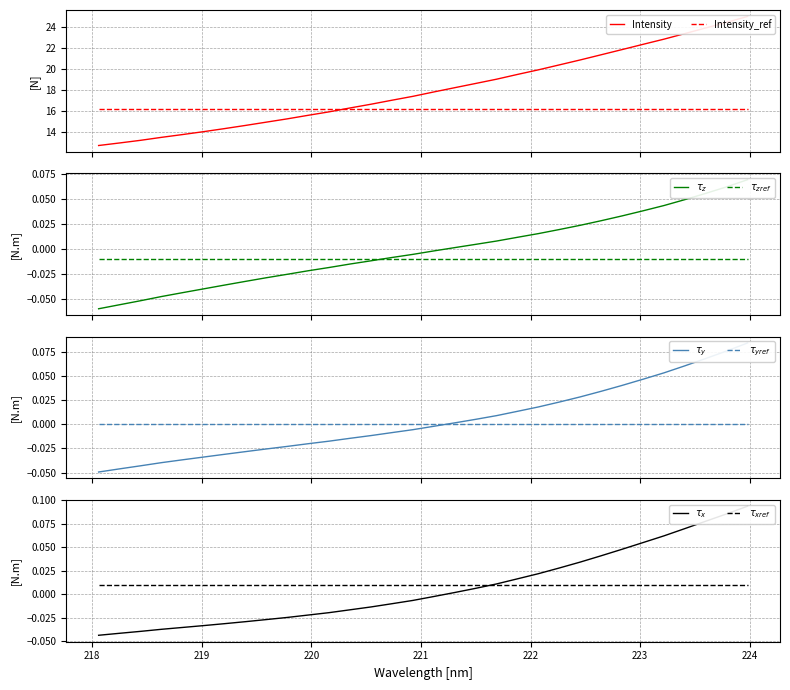

What is the ratio of the value at 223.408 to the value at 220.3533?

1.4